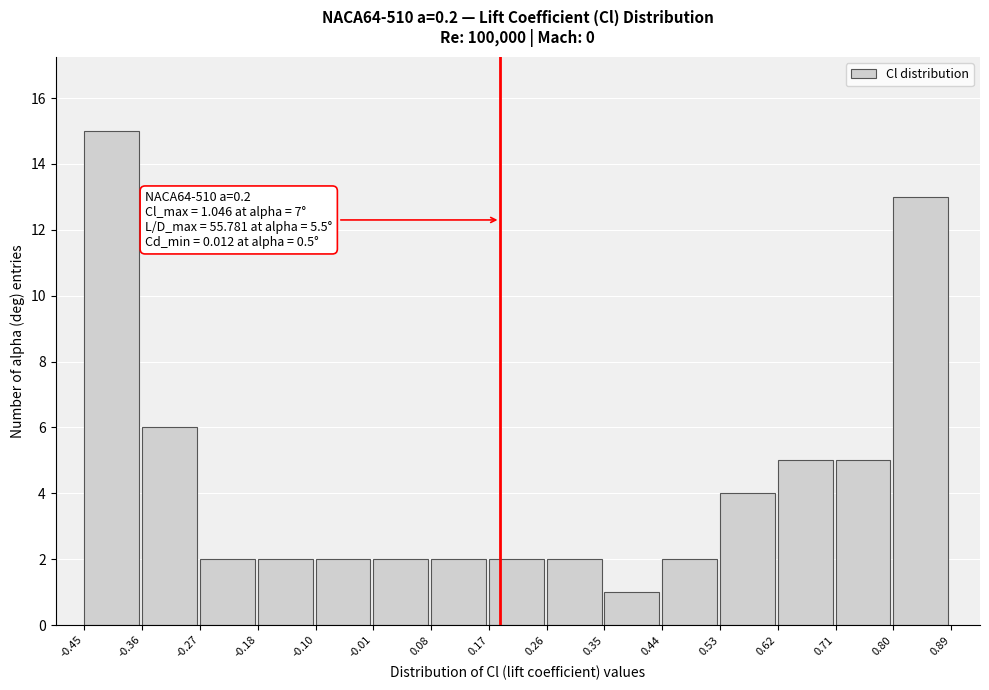

Over which range of the x-axis is the bar tallest?

-0.45 to -0.36